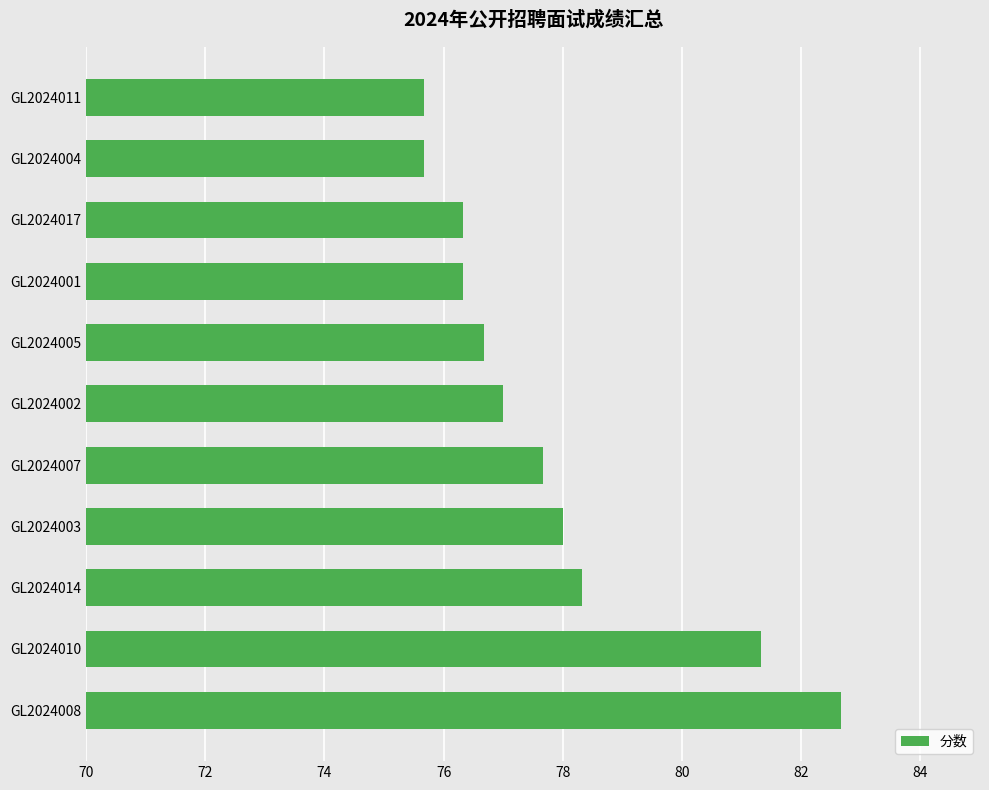

Reading bottom to top, list all the values displayed in this chart.

GL2024008=82.7	GL2024010=81.3	GL2024014=78.3	GL2024003=78.0	GL2024007=77.7	GL2024002=77.0	GL2024005=76.7	GL2024001=76.3	GL2024017=76.3	GL2024004=75.7	GL2024011=75.7